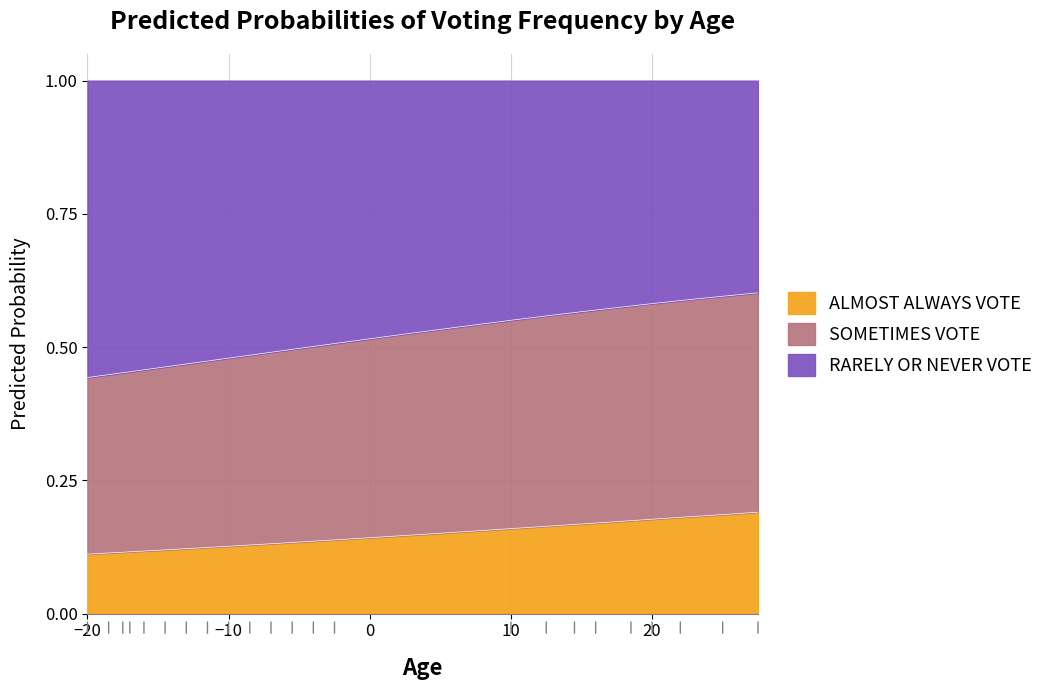

Which category has the lowest value in the SOMETIMES VOTE series?

−20